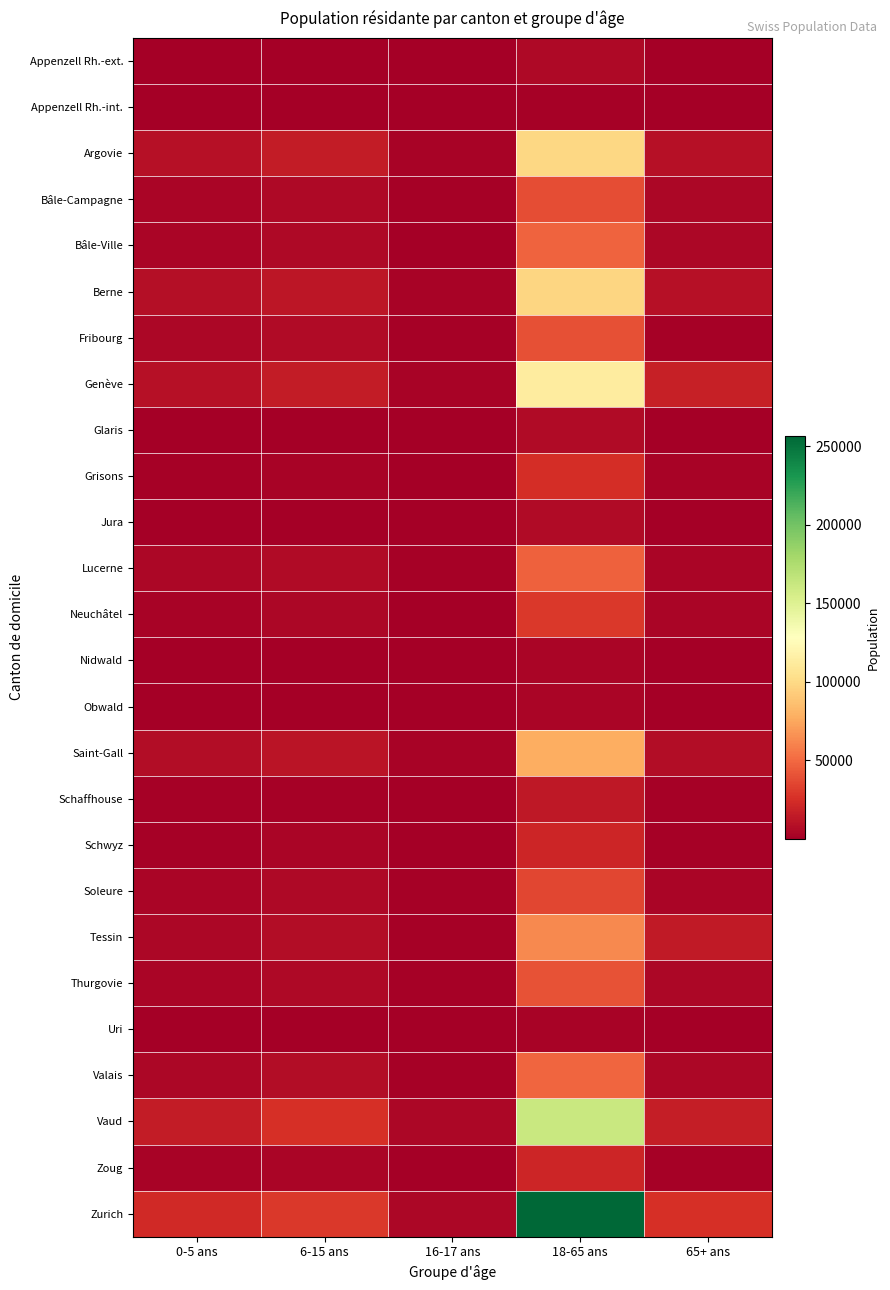

What is the smallest value displayed?

28